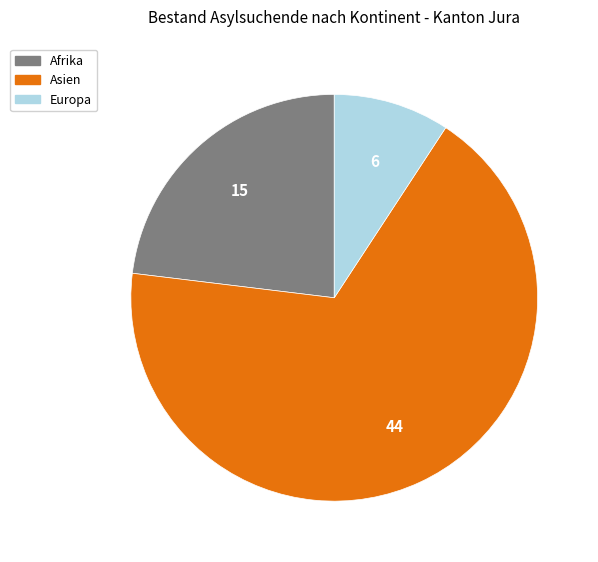

Is there a majority slice in this chart?

Yes